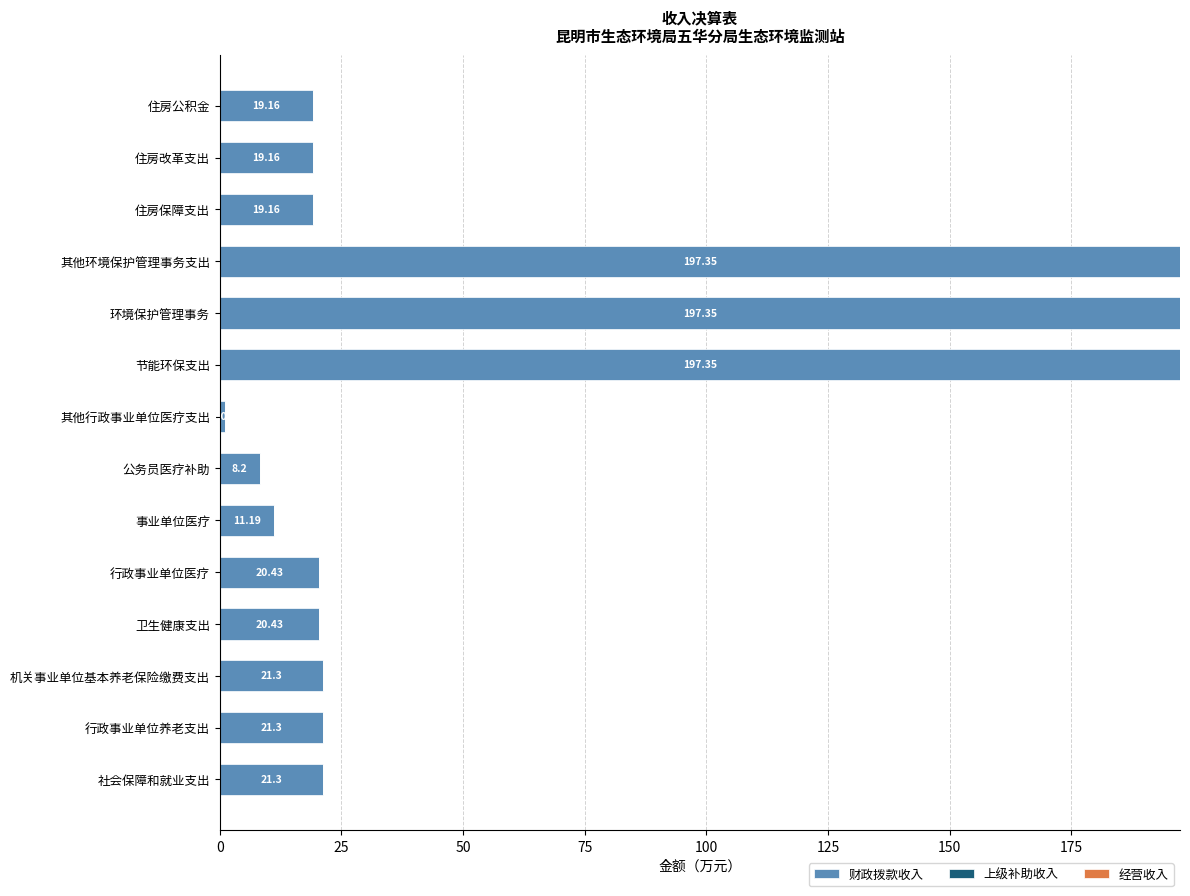

Which category has the lowest value across all series?

其他行政事业单位医疗支出